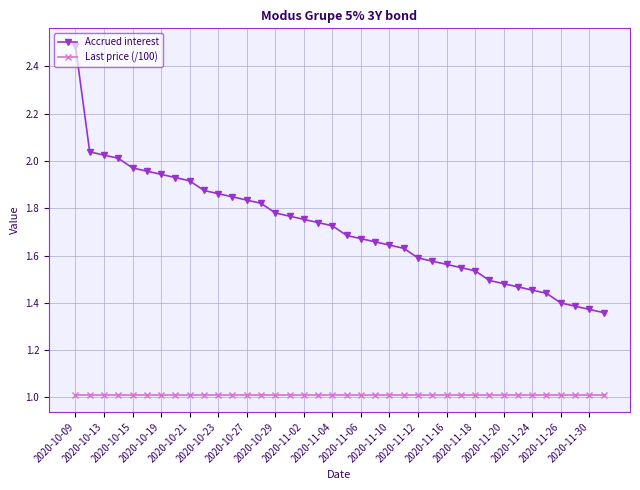

Which series has the largest range (max minus min)?

Accrued interest